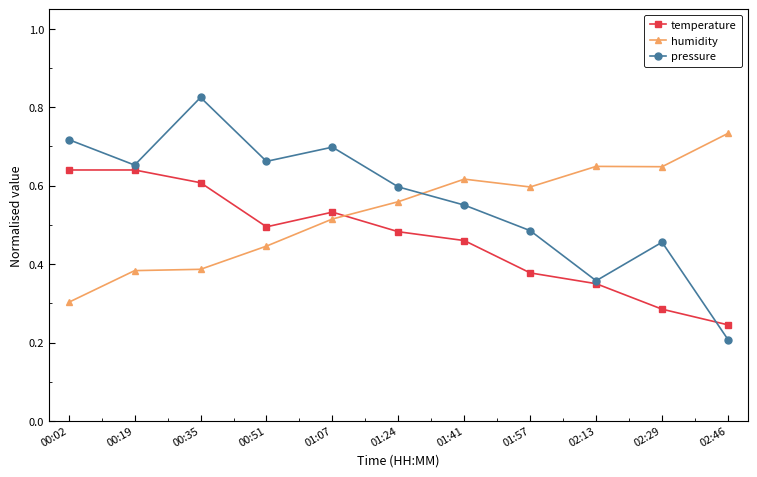

How many temperature values are between 0 and 1?

11